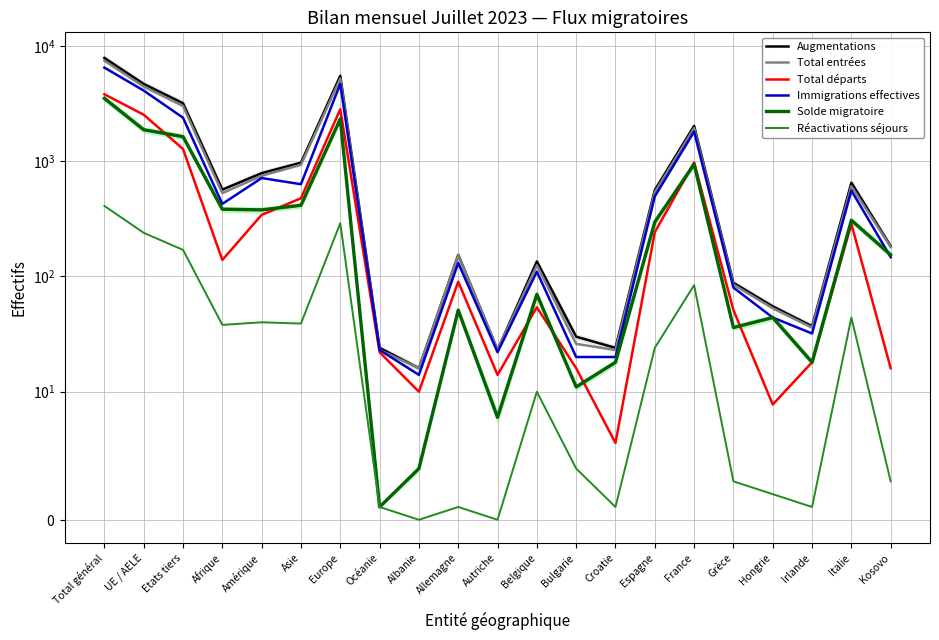

What is the label of the 20th point from the right?

UE / AELE